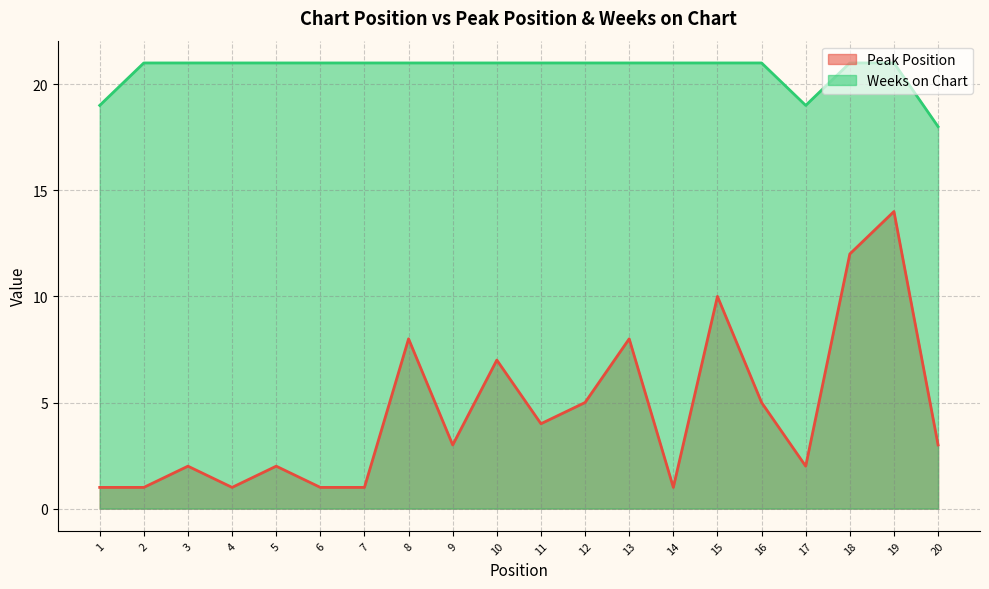

Where is Weeks on Chart nearest to the value 19?

1